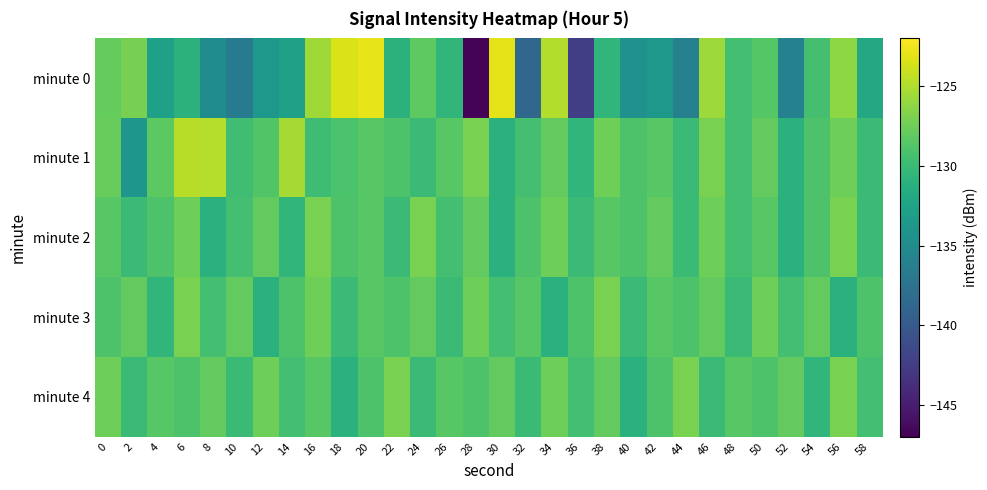

Which series changed the most between 0 and 40?

minute 0